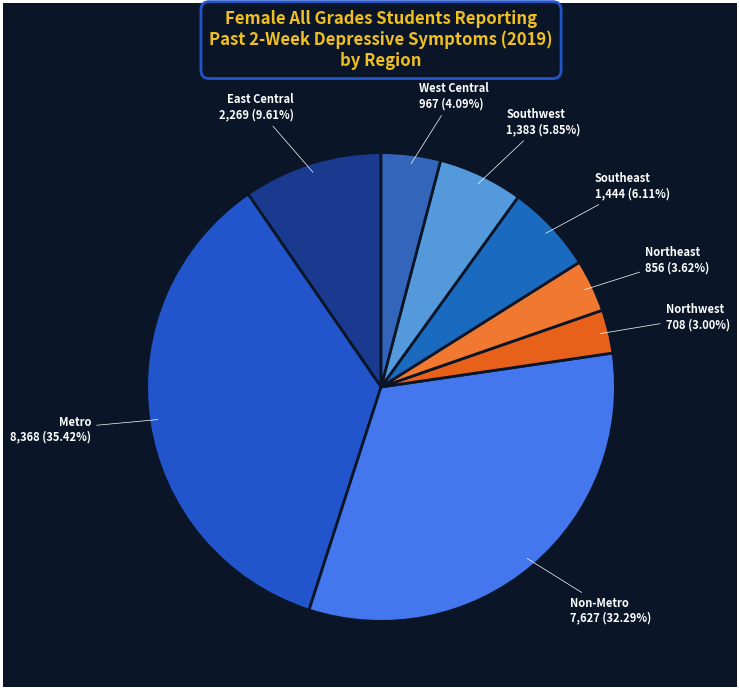

Does Non-Metro account for over 50% of the chart?

No